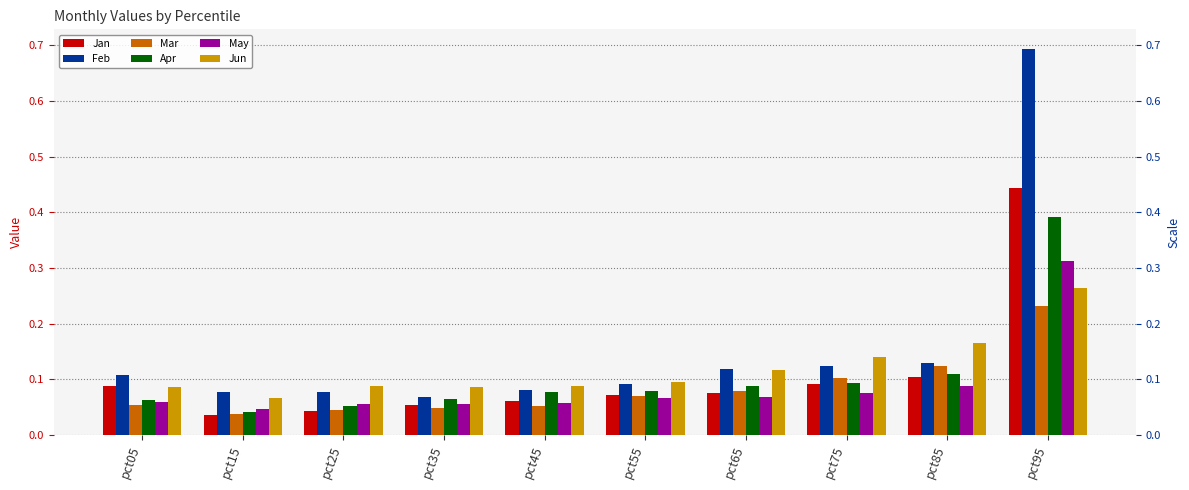

List the series in order of their peak value, highest first.

Feb, Jan, Apr, May, Jun, Mar